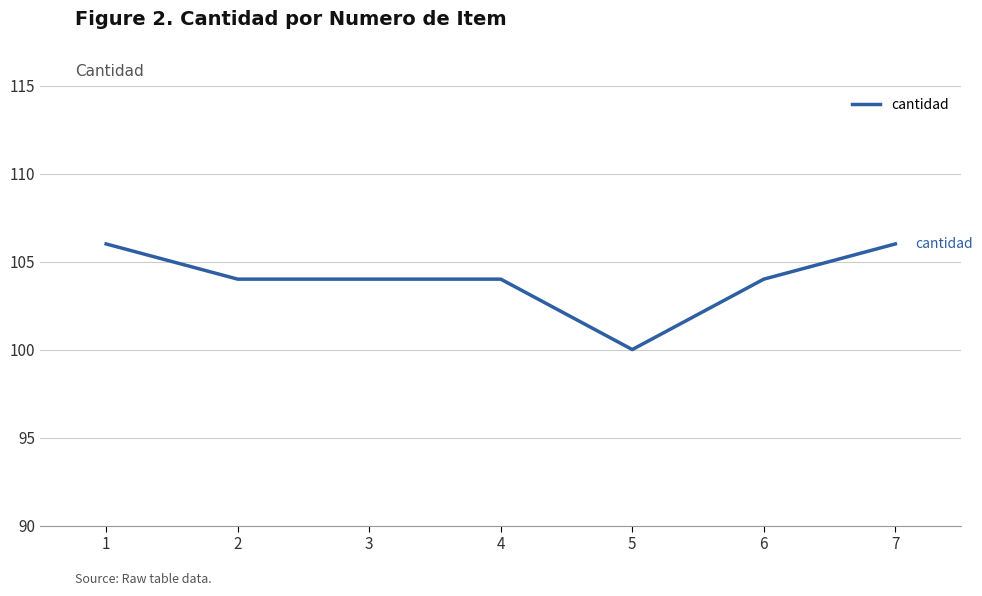

What is the difference between the second highest and minimum values?

6